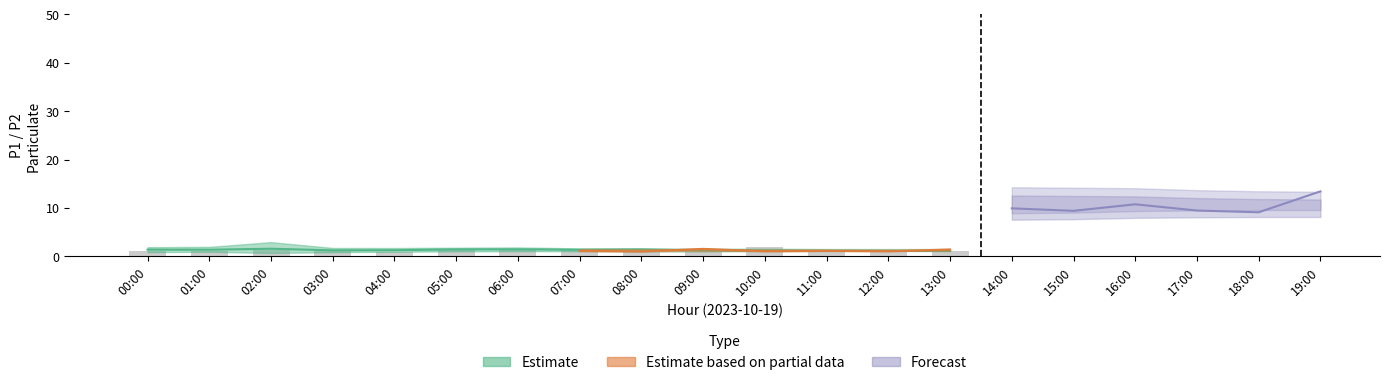

Between 10:00 and 09:00, which is larger?

10:00